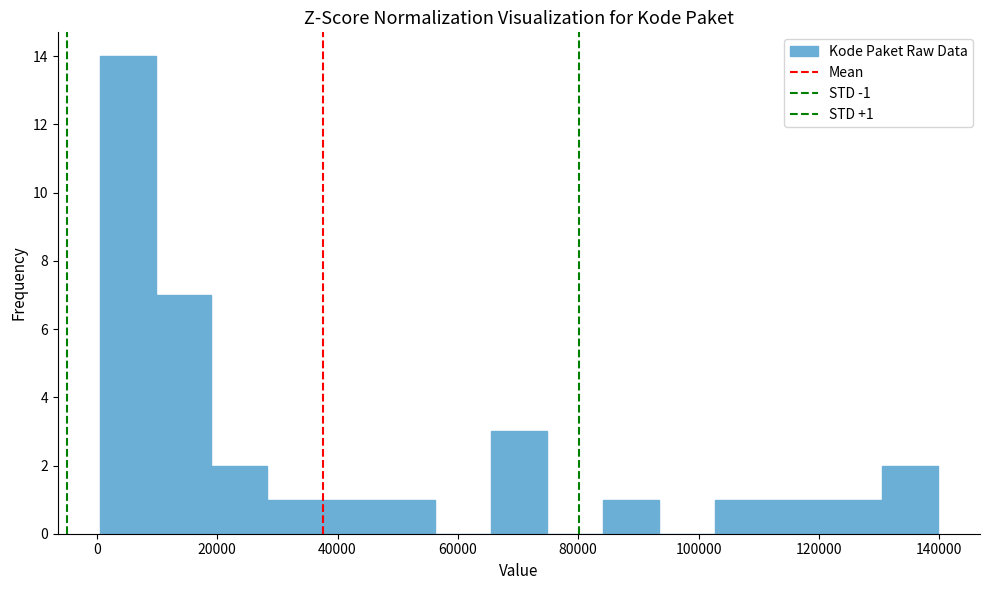

Over which range of the x-axis is the bar tallest?

0 to 10000